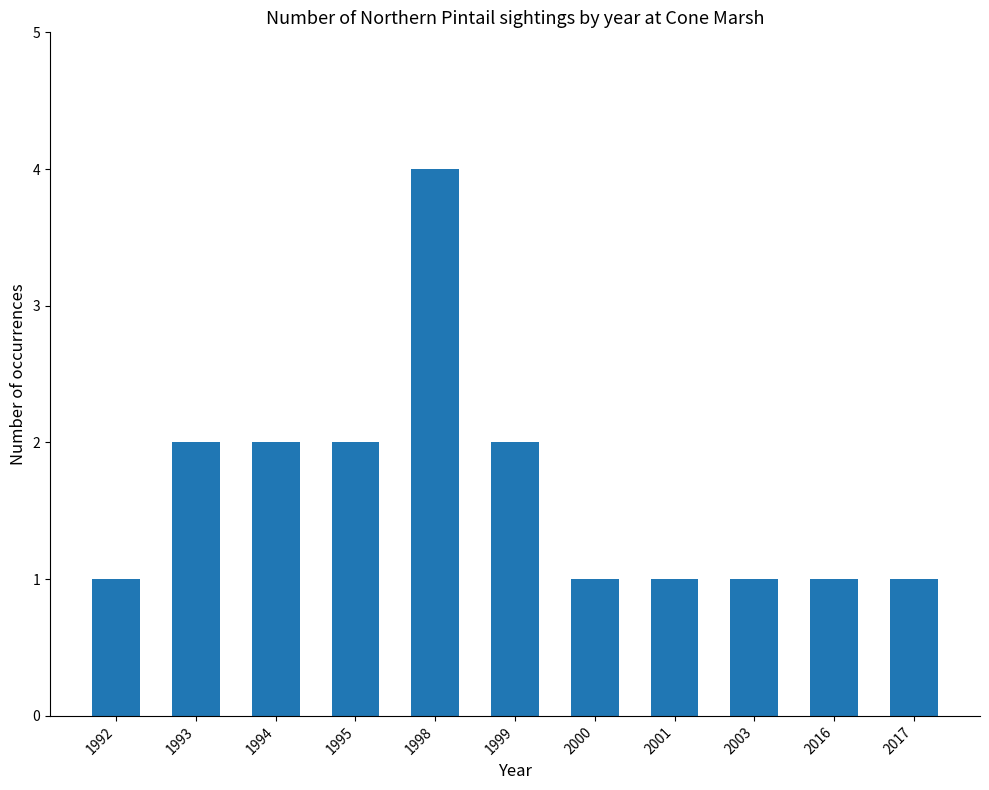

Which has a higher value, 1995 or 1998?

1998